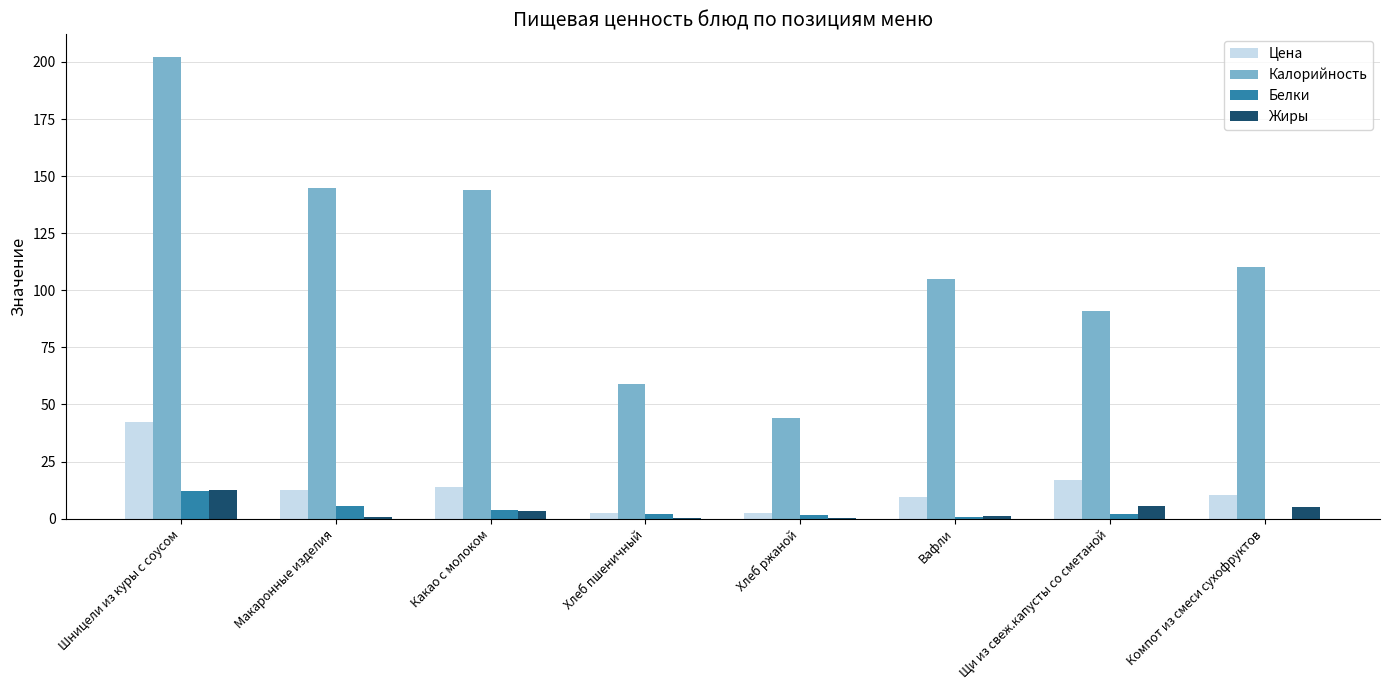

The value of Жиры at Шницели из куры с соусом is 12.6. True or false?

True